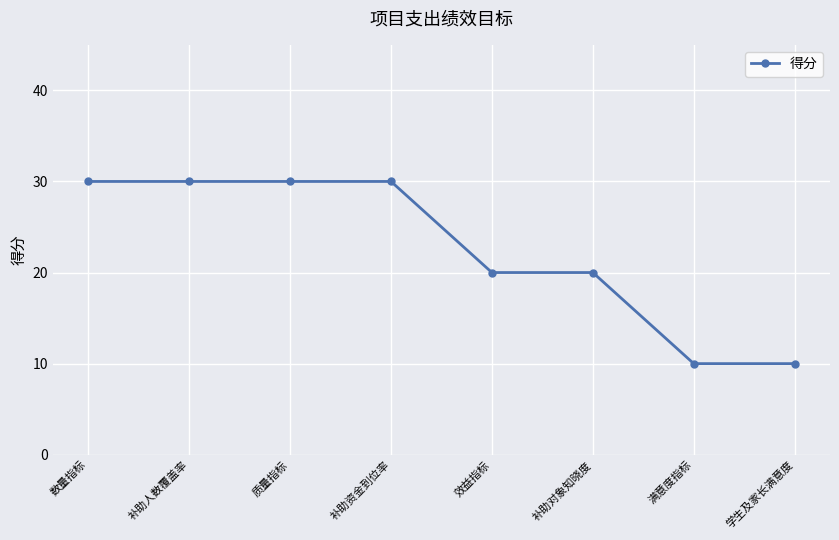

Reading left to right, transcribe all the data shown in this chart.

30	30	30	30	20	20	10	10